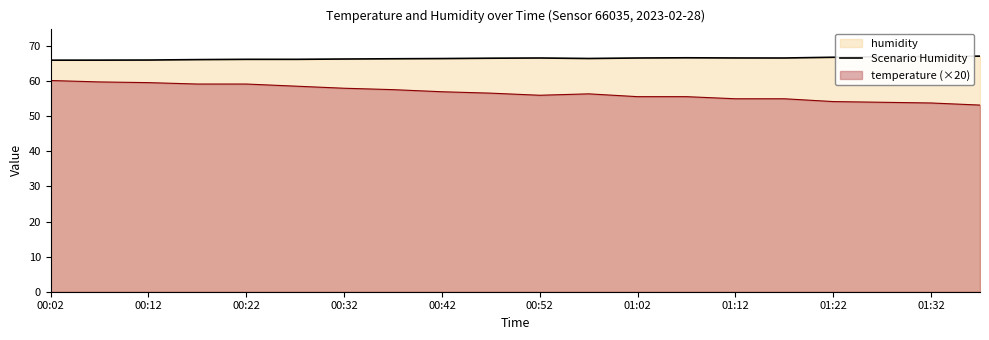

List the series in order of their overall mean, highest first.

Scenario Humidity, temperature (×20)